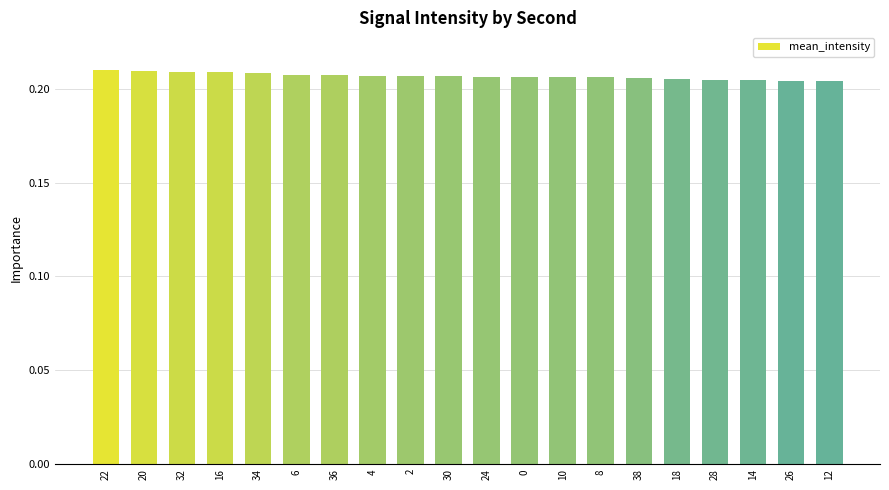

What position from the right is 4?

13